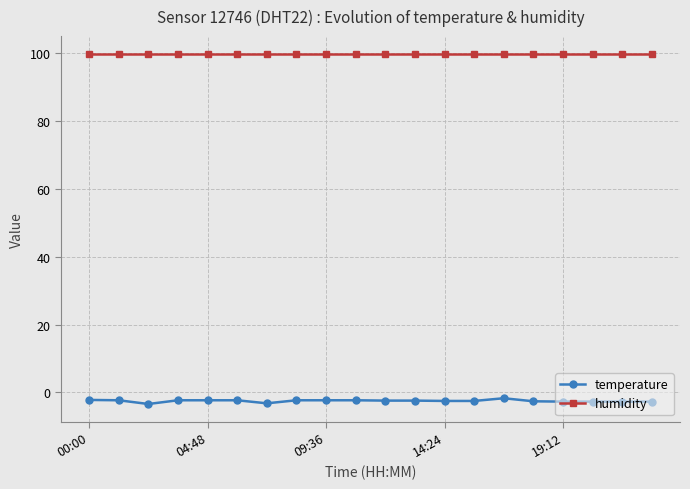

What is the value of the humidity point at the 17th from the left?

99.9